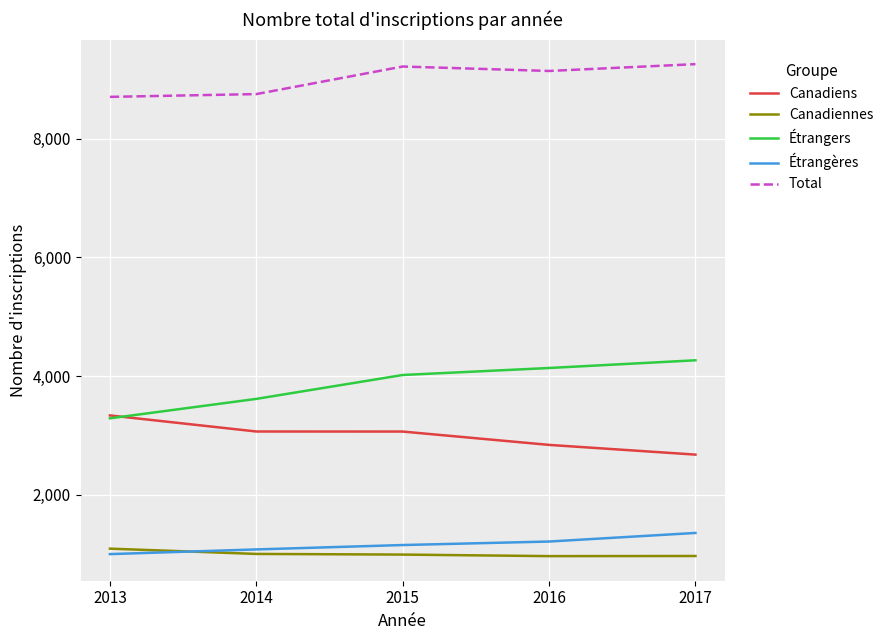

How many intersections are there between Étrangères and Canadiennes?

1